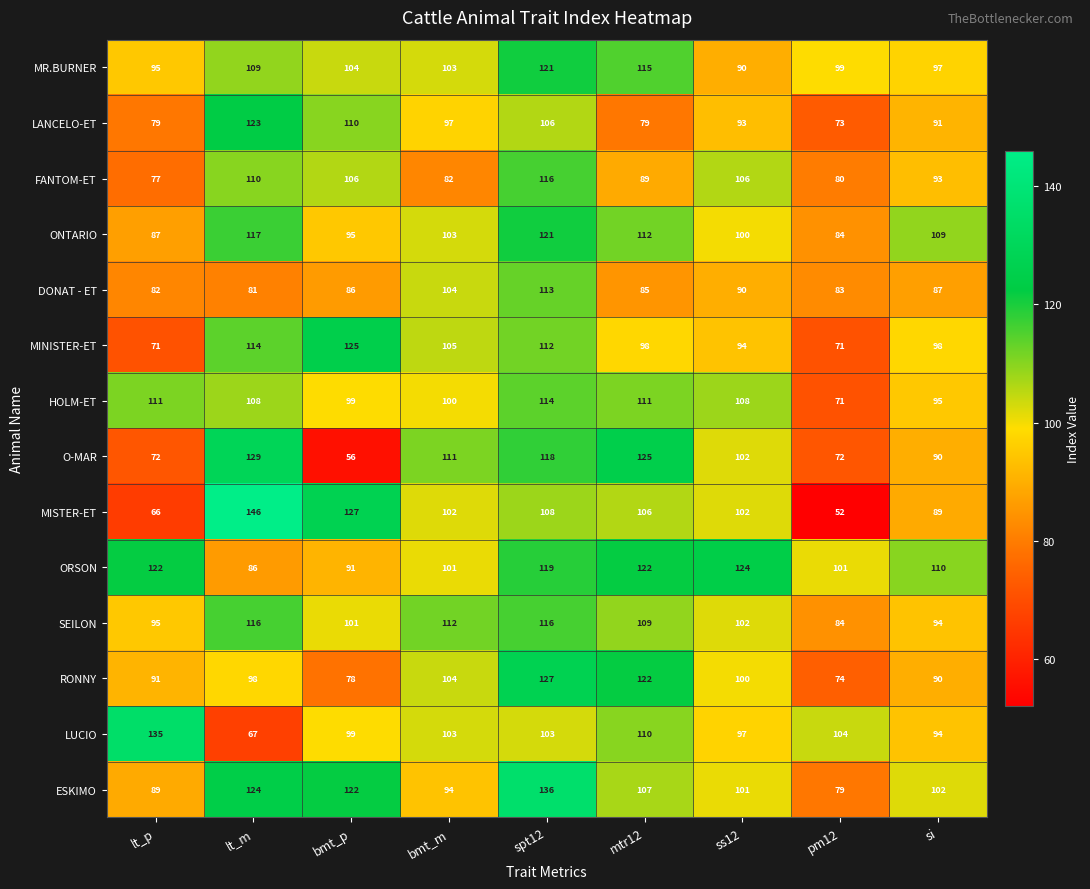

What is the difference between the second highest and second lowest values in the O-MAR series?

53